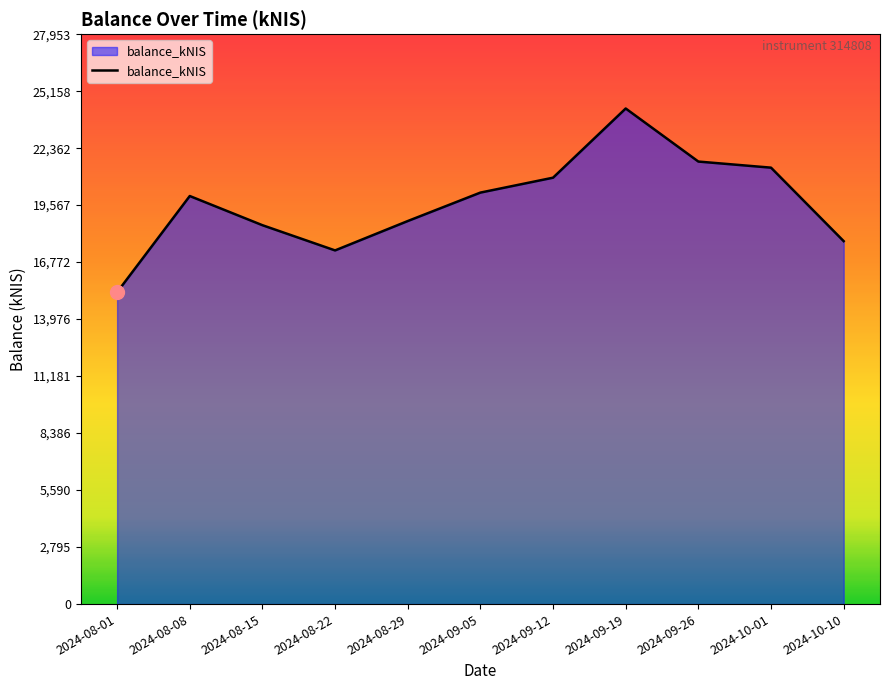

What is the smallest value displayed?

15296.0